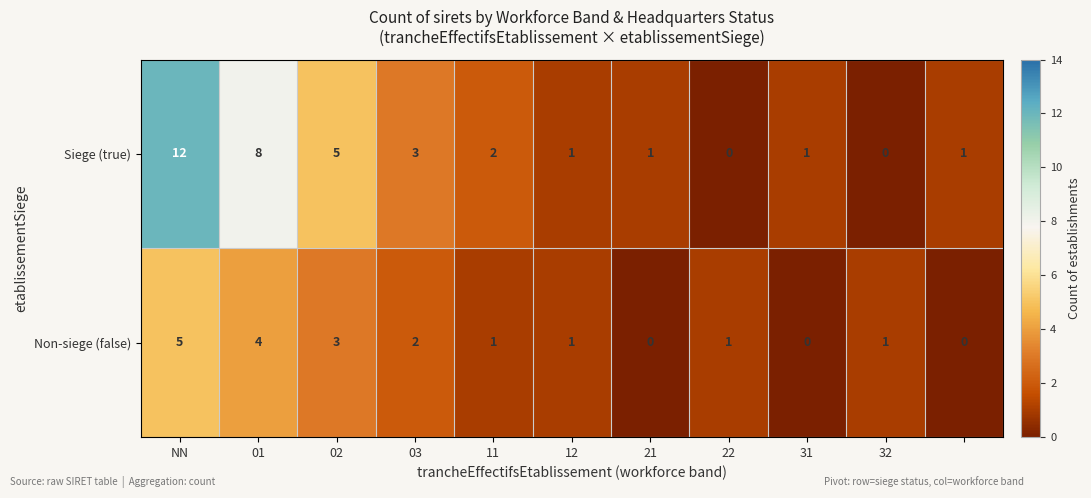

Which series has the widest spread of values?

Siege (true)